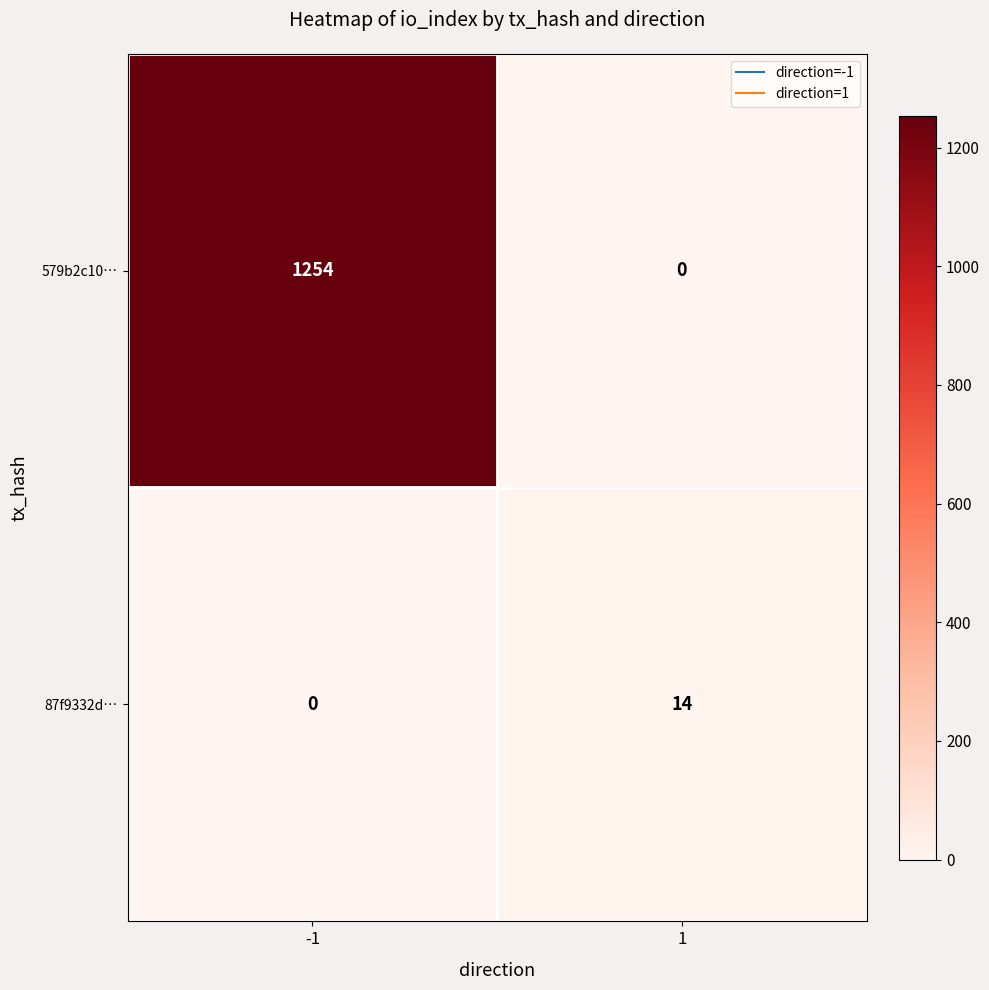

Rank the series by their maximum value, from highest to lowest.

579b2c10…, 87f9332d…